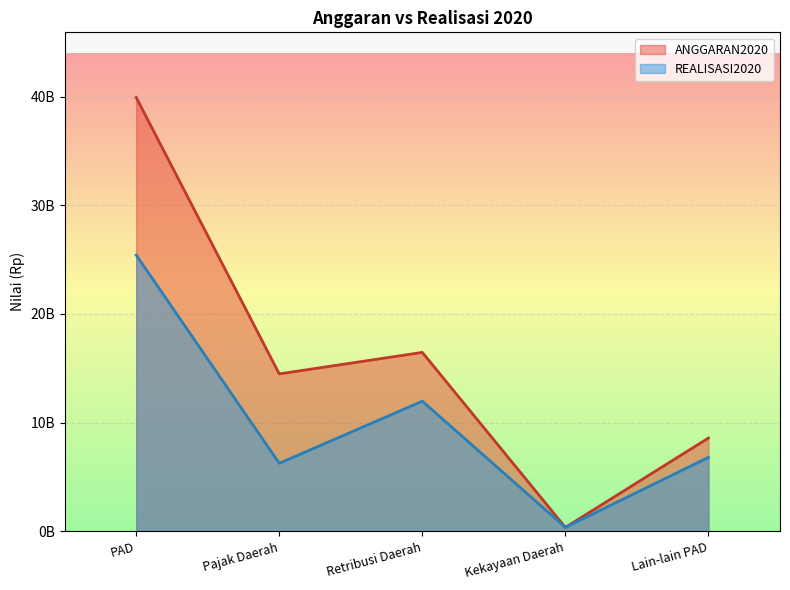

How many lines are shown in the chart?

2